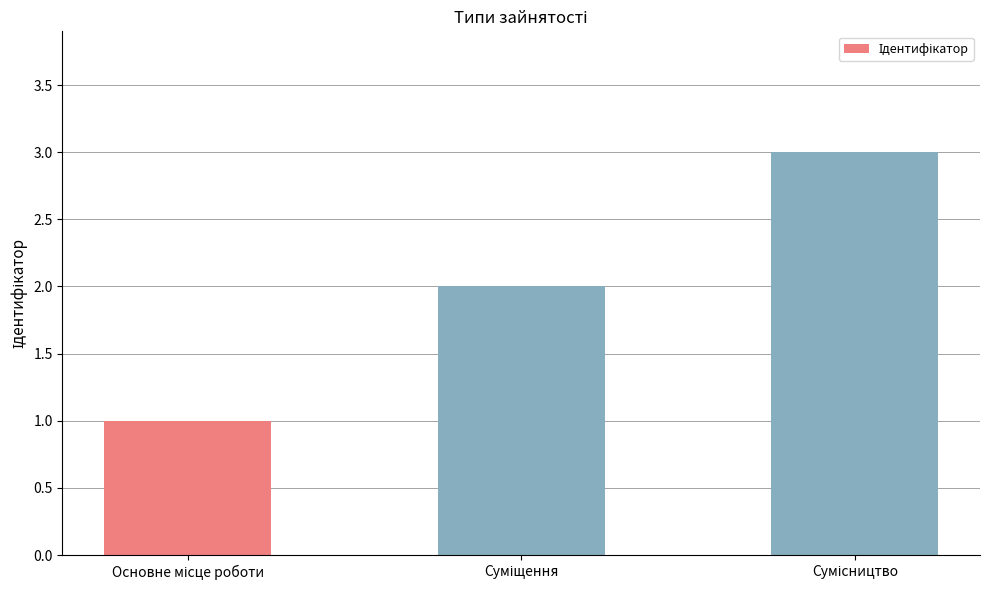

What is the sum of all values?

6